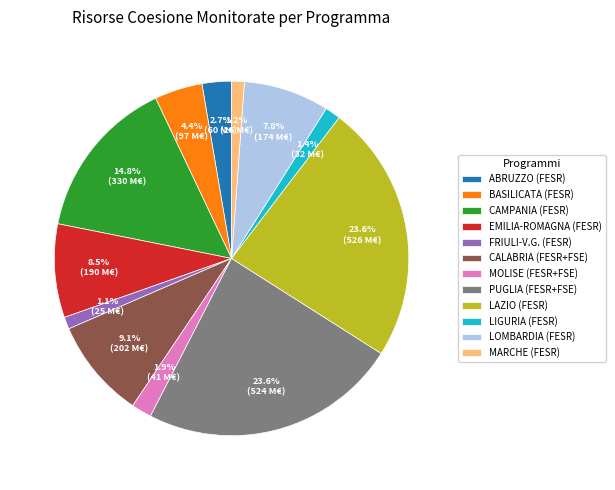

How many segments does this pie chart have?

12